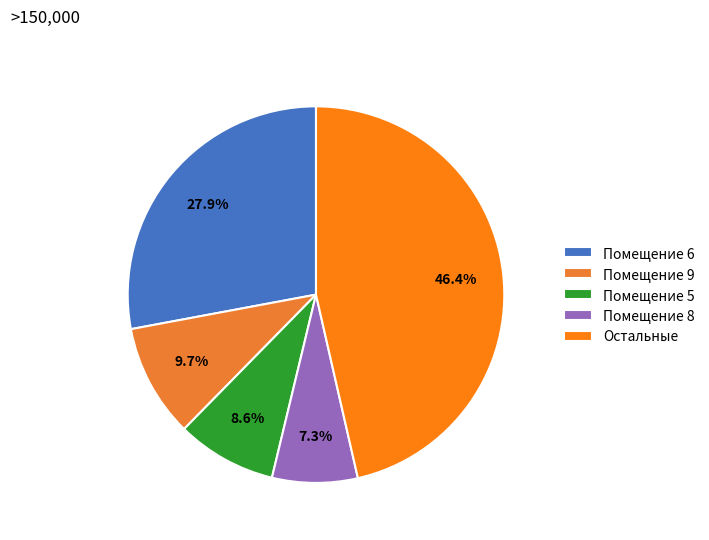

How many slices are in this pie chart?

5